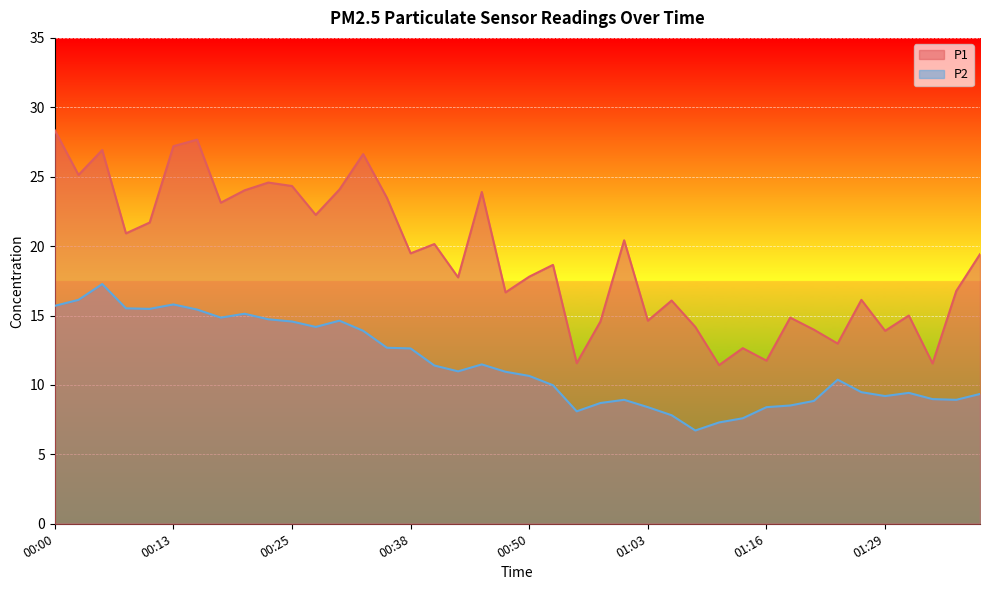

True or false: P1 and P2 cross at least once.

False